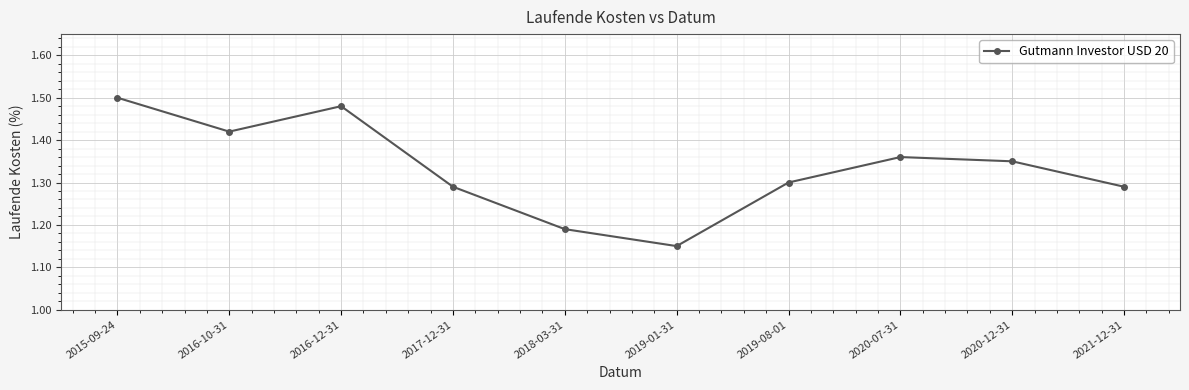

How many series are shown in this chart?

1